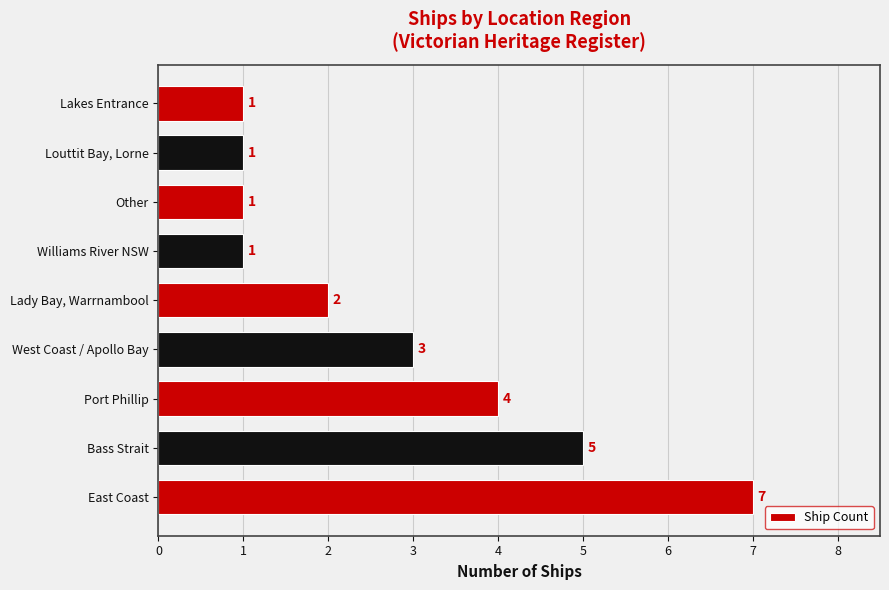

Between Lakes Entrance and West Coast / Apollo Bay, which is larger?

West Coast / Apollo Bay